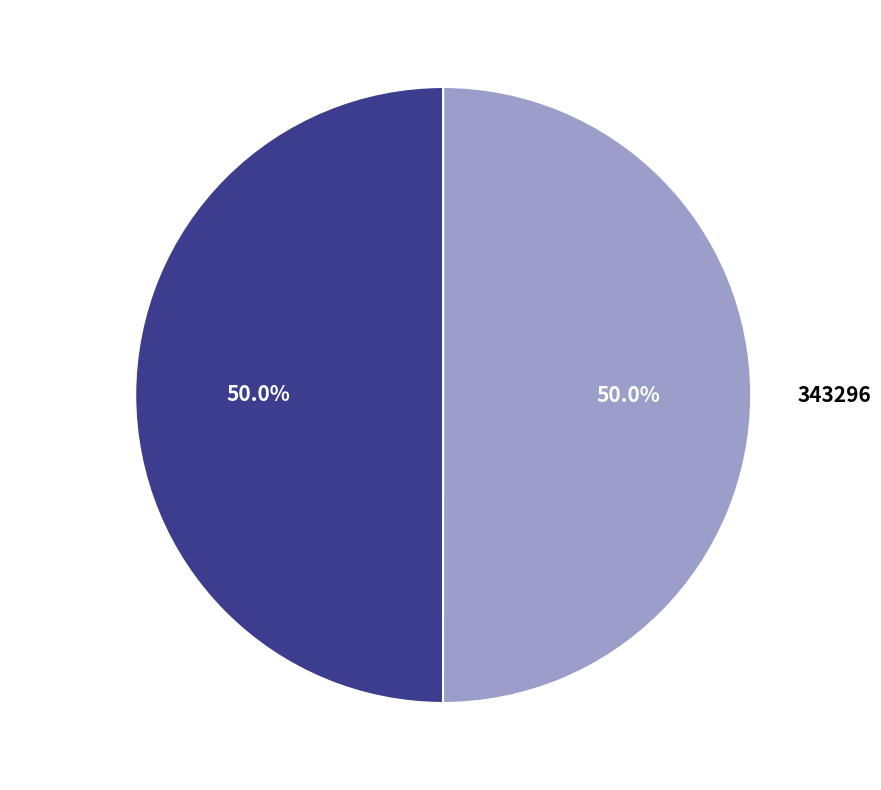

The 343296 slice represents 99% of the pie. True or false?

False